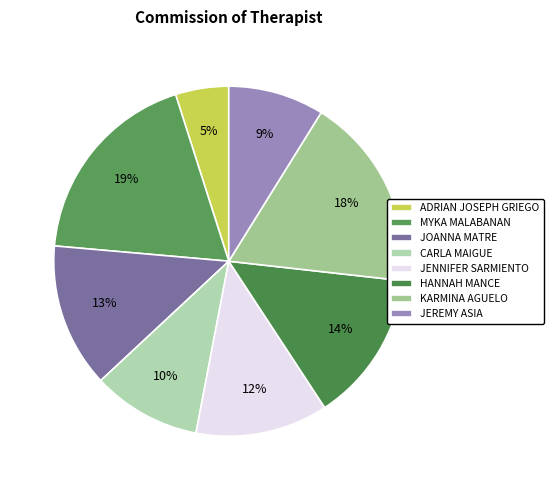

What is the largest slice in the pie chart?

MYKA MALABANAN